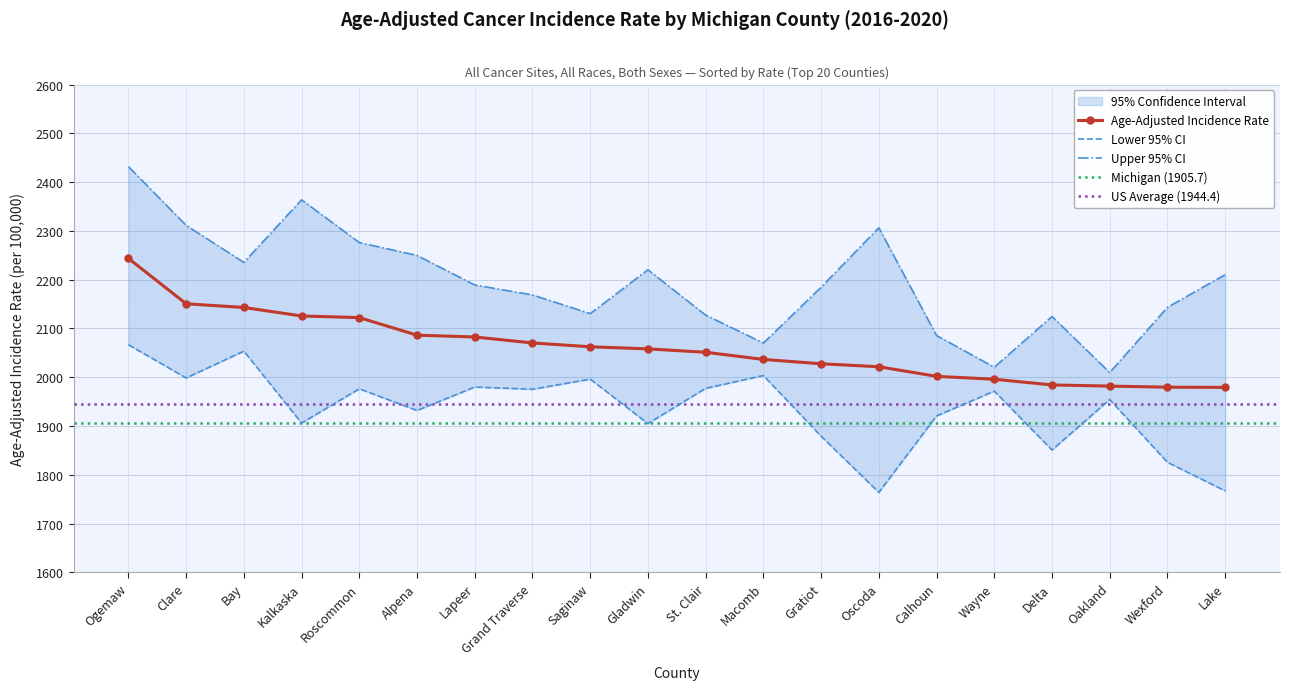

True or false: Age-Adjusted Incidence Rate and Upper 95% CI cross at least once.

False